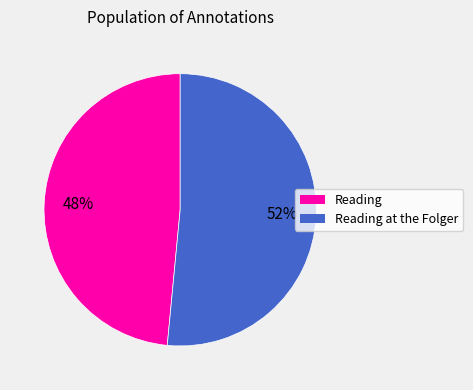

What is the smallest slice in the pie chart?

Reading